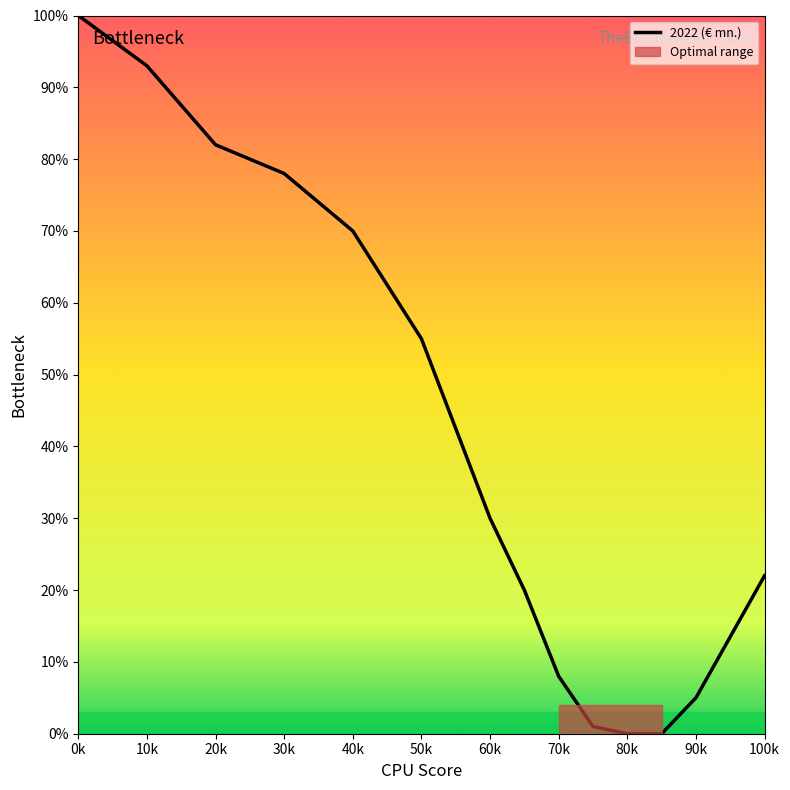

What is the greatest value displayed?

100